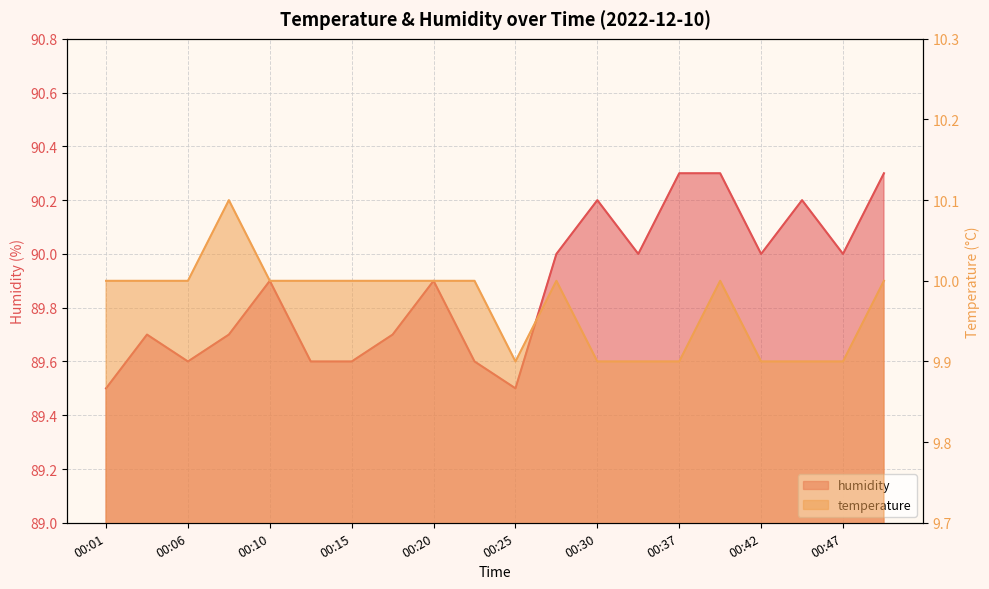

True or false: humidity and temperature cross at least once.

False